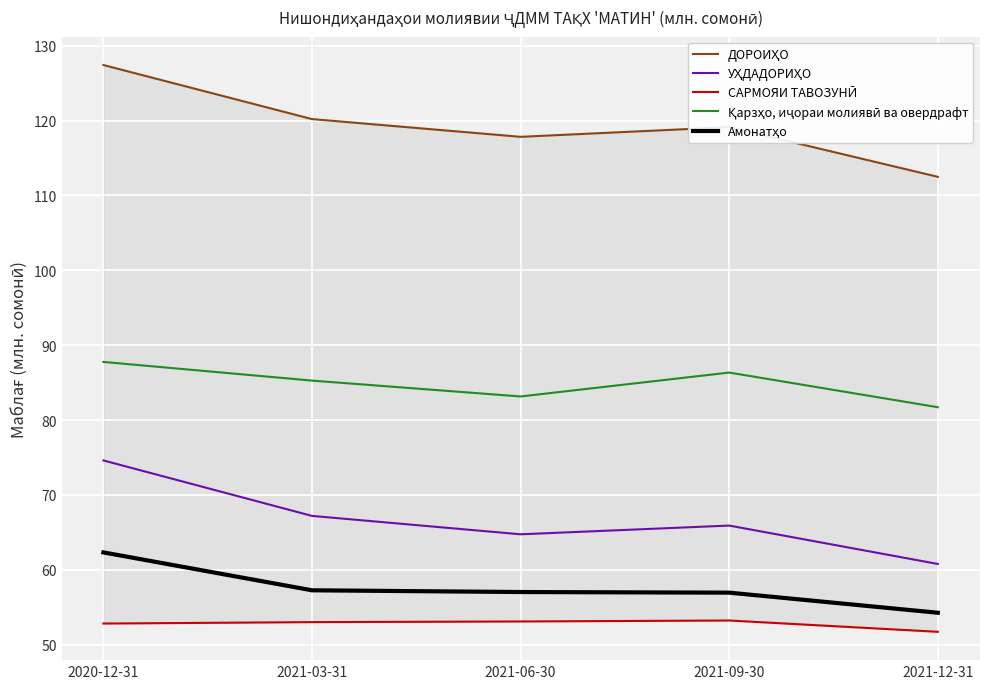

What is the sum of the САРМОЯИ ТАВОЗУНӢ values at 2021-03-31 and 2021-06-30?

106.1